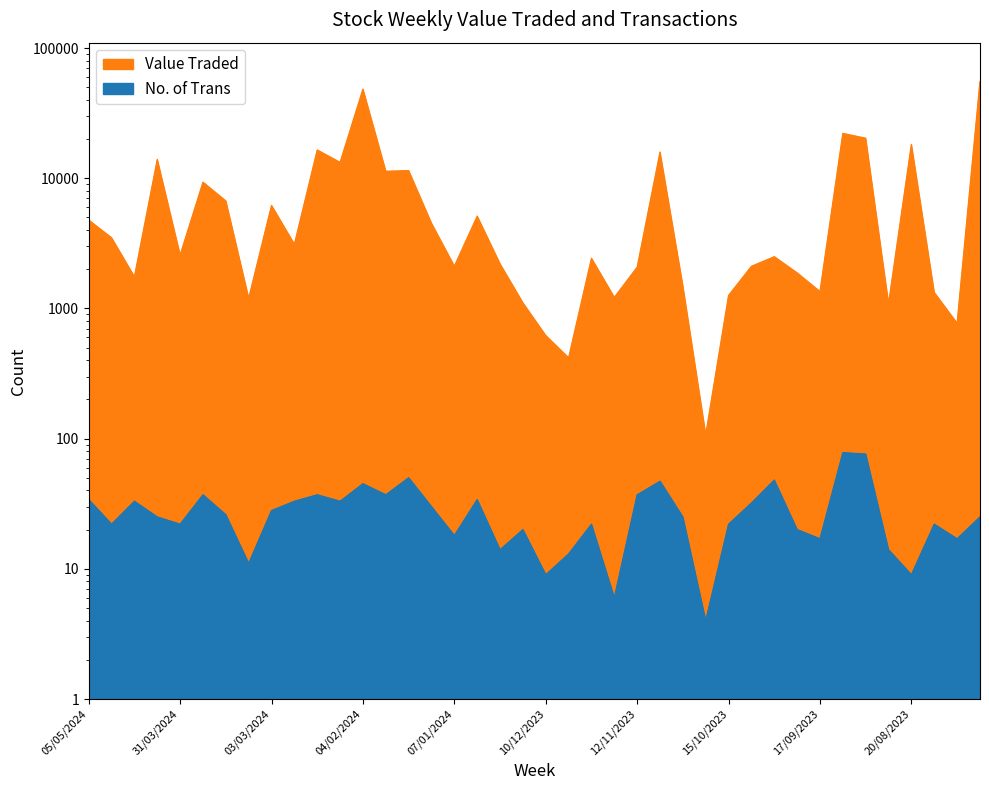

How many categories are shown in the chart?

40